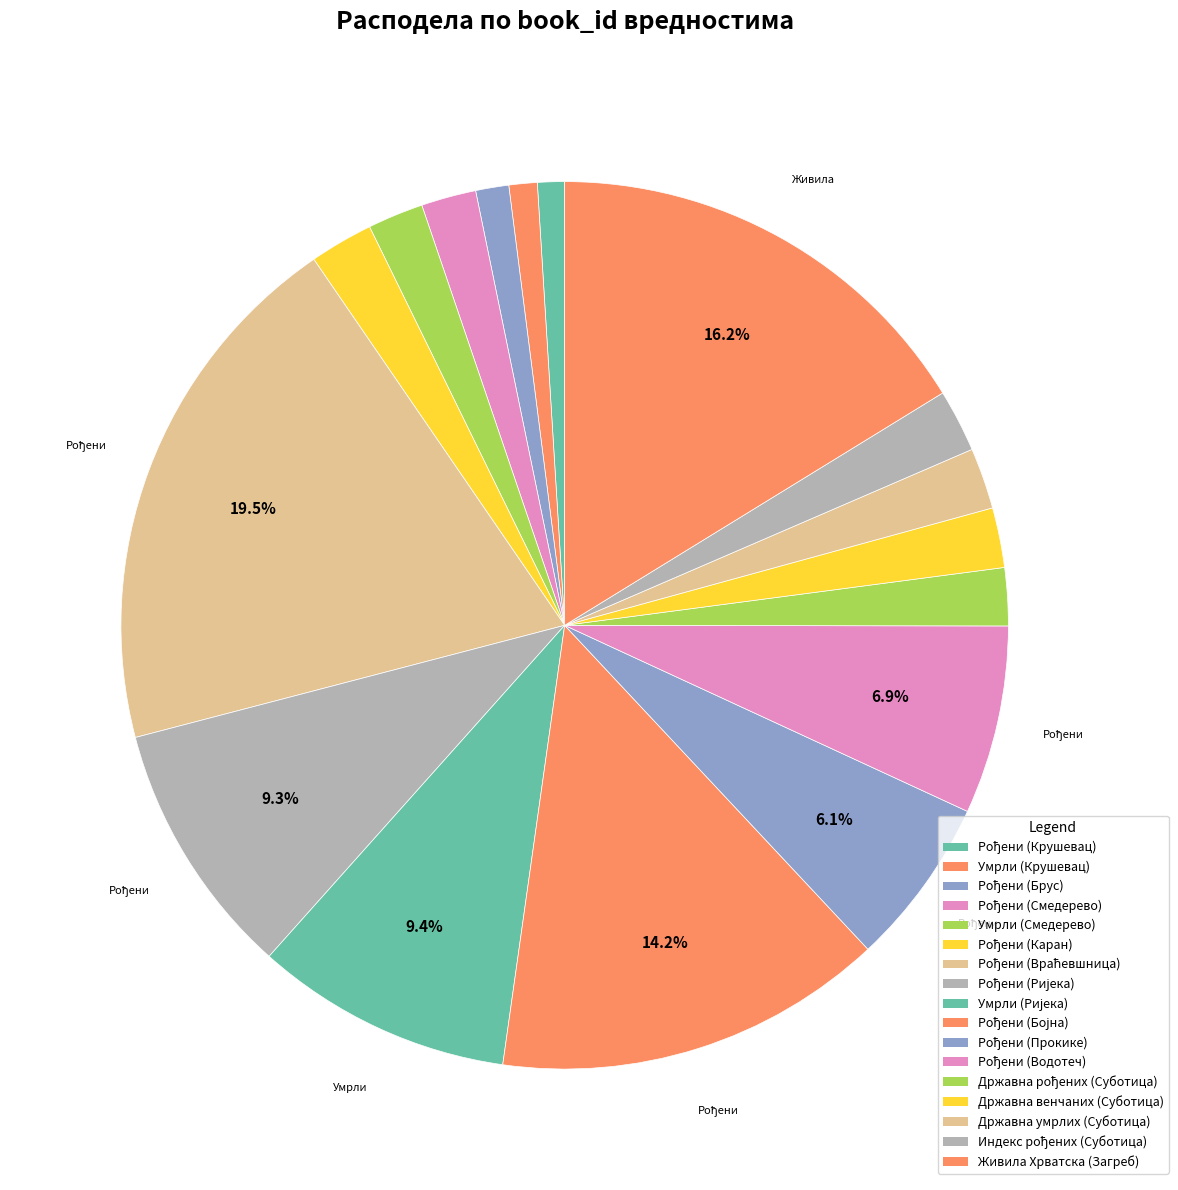

How many segments does this pie chart have?

17